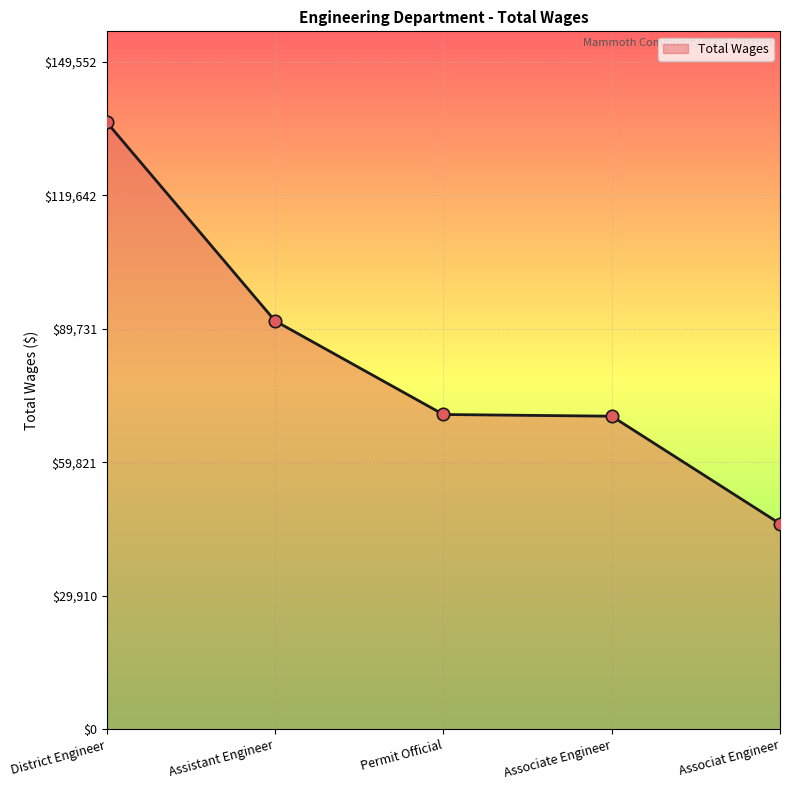

What is the ratio of the value at Assistant Engineer to the value at Associat Engineer?

2.0